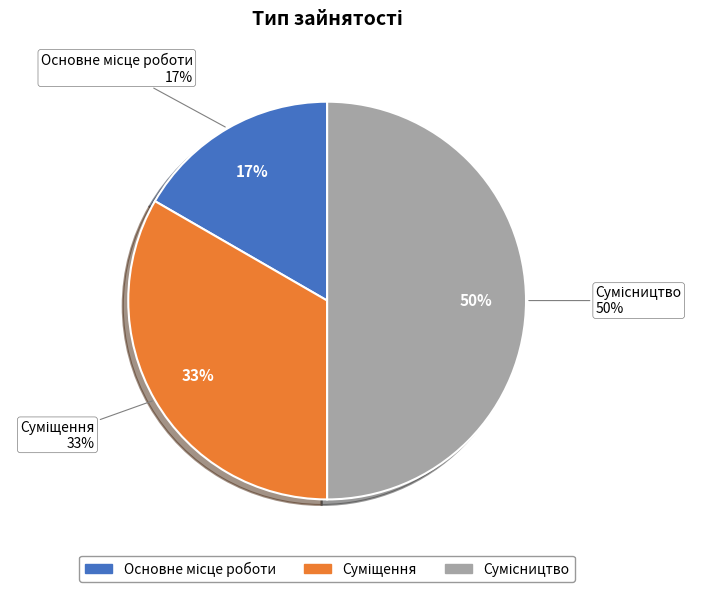

Does Сумісництво represent more than half of the total?

No